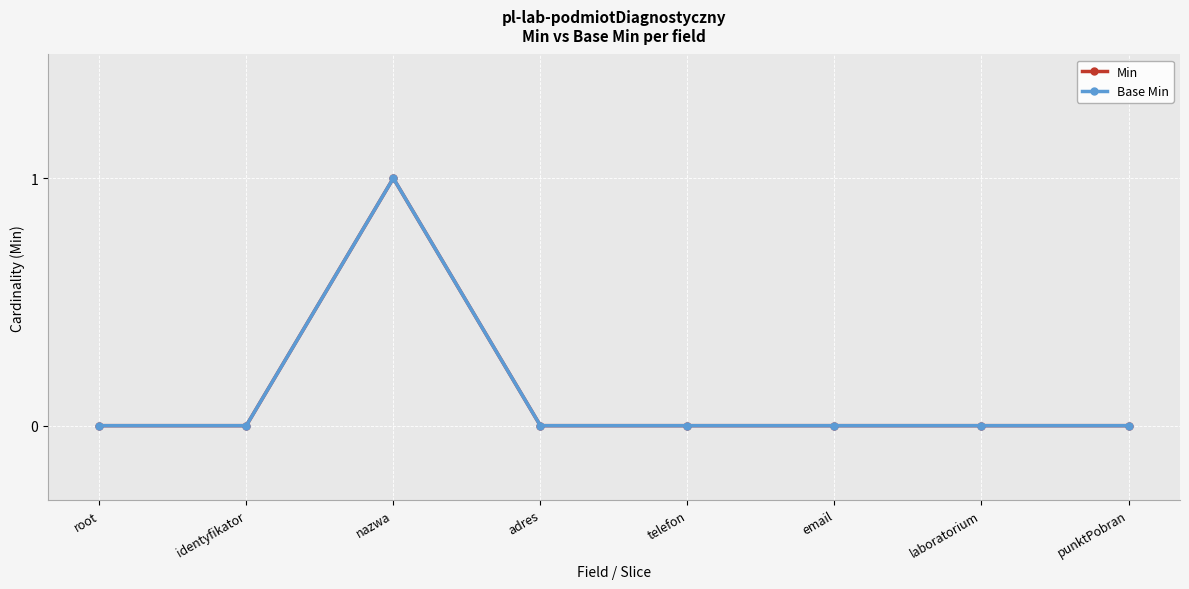

How many positive values does the Base Min series have?

1